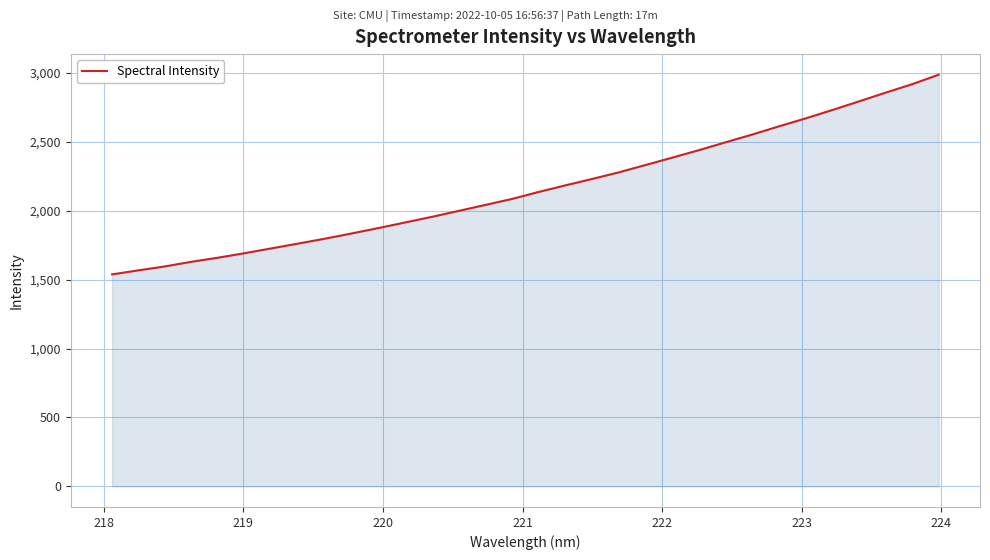

What is the difference between the maximum and minimum values?

1448.7